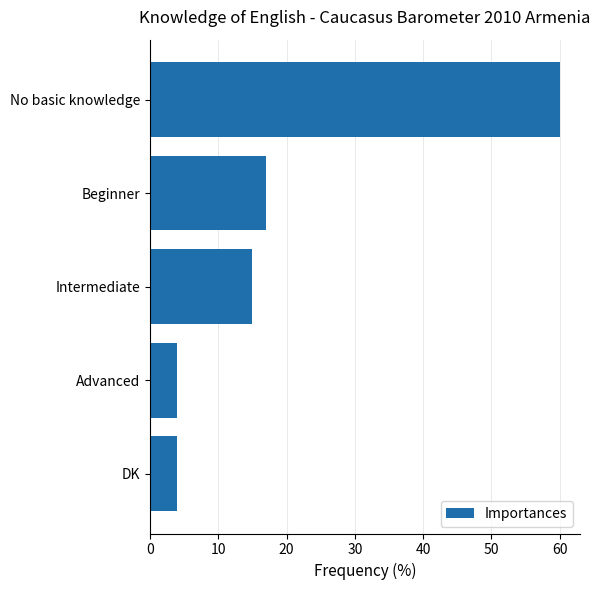

Is it true that the value at DK is 4?

True